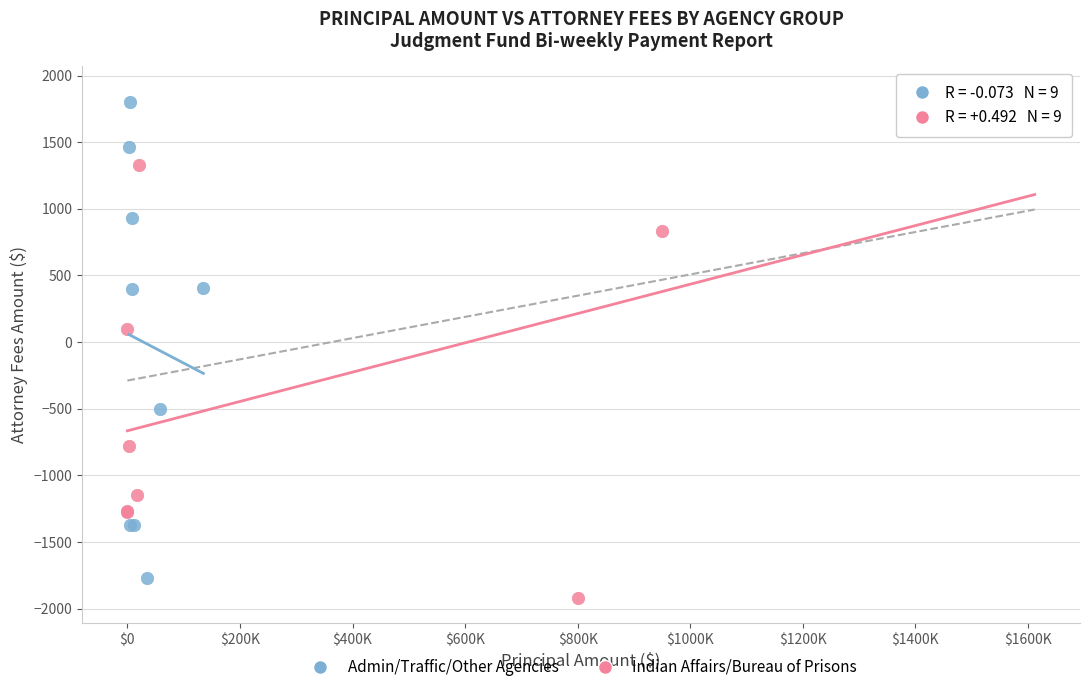

What are all the series names shown in the legend?

Admin/Traffic/Other Agencies, Indian Affairs/Bureau of Prisons